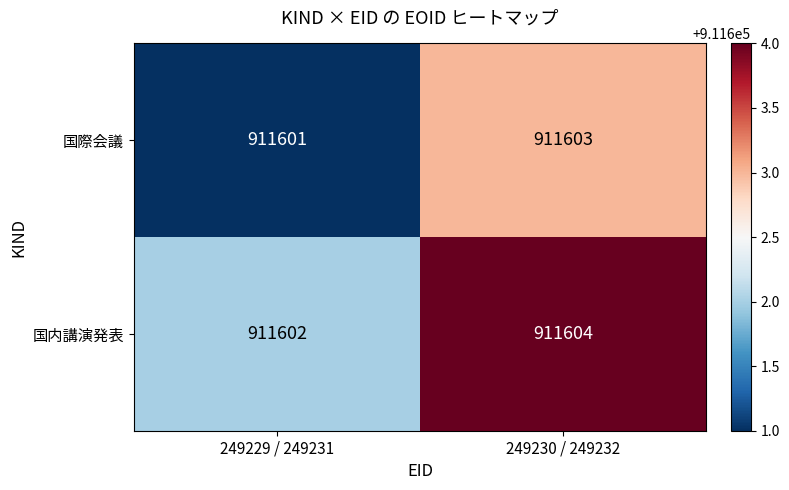

Rank the series at 249229 / 249231 from lowest to highest value.

国際会議, 国内講演発表